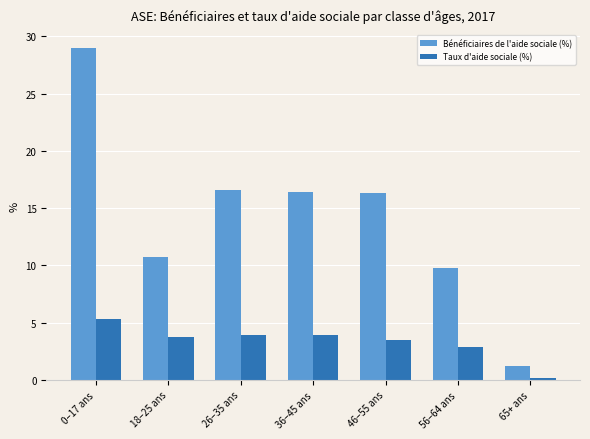

At how many categories does at least one series exceed 7?

6